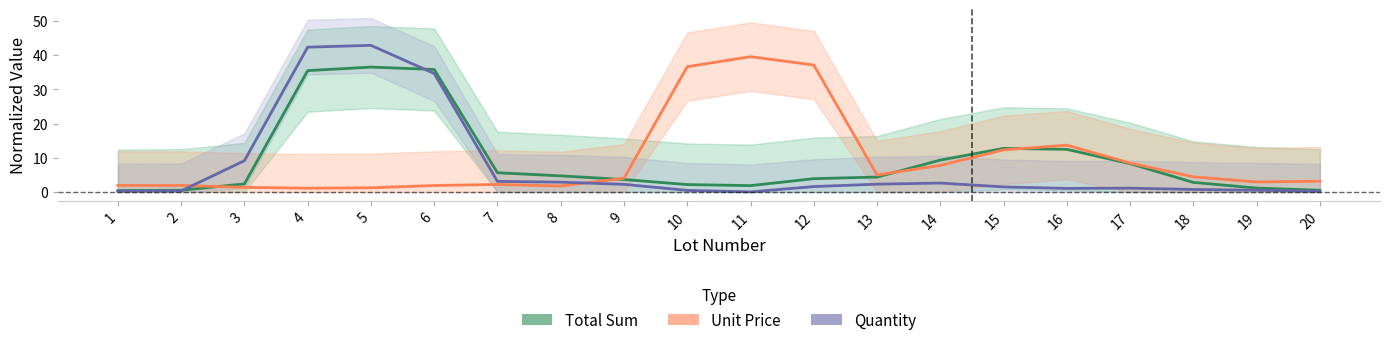

How many interior local valleys does the Unit Price series have?

4